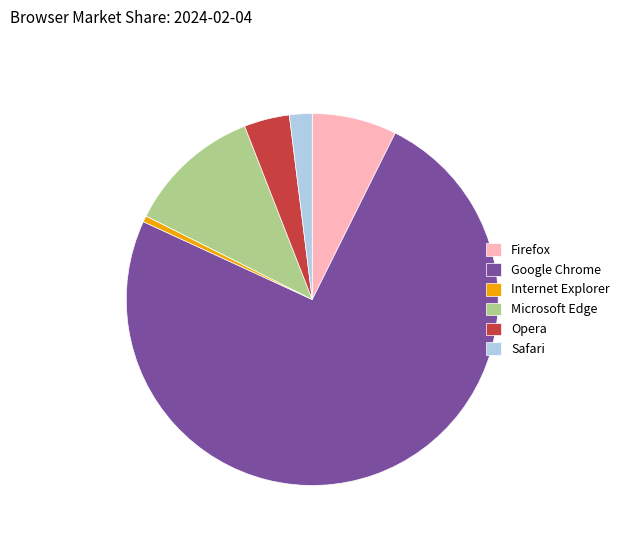

Do Microsoft Edge and Firefox together represent more than half of the pie?

No